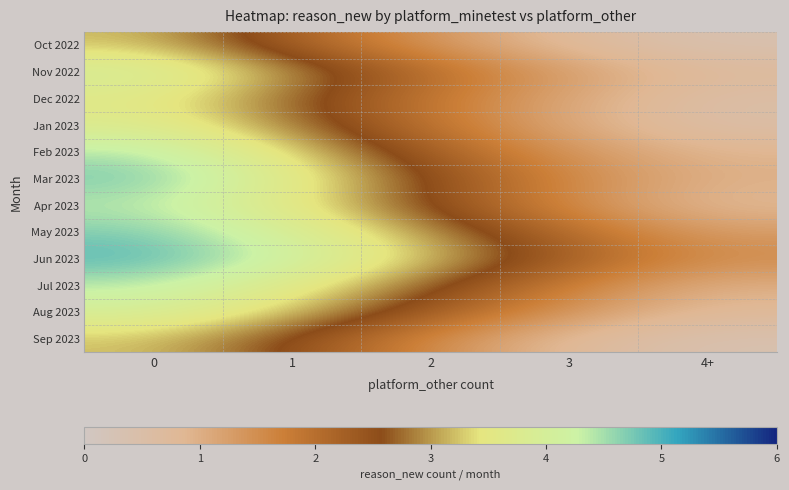

What is the total value across all series at 4+?

9.7